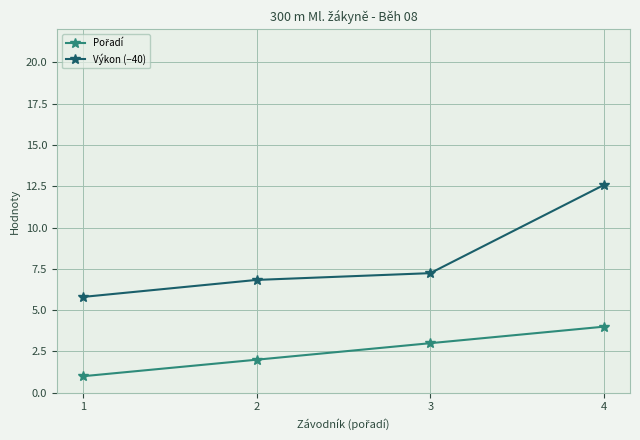

True or false: Výkon (−40) has more than 2 points higher than both neighbors.

False